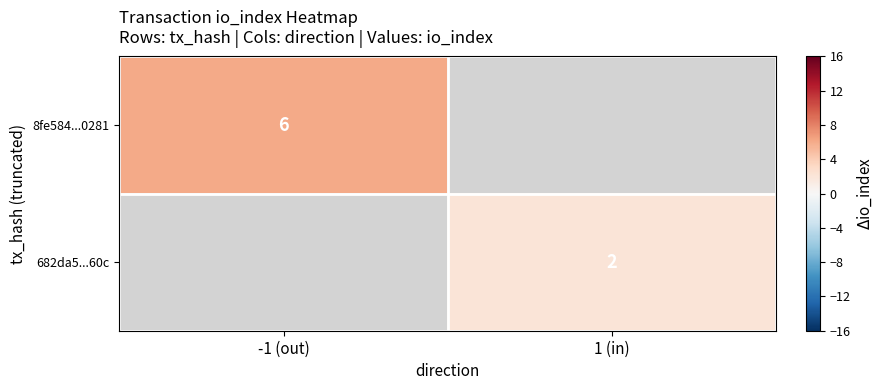

Count the number of data series in this chart.

2